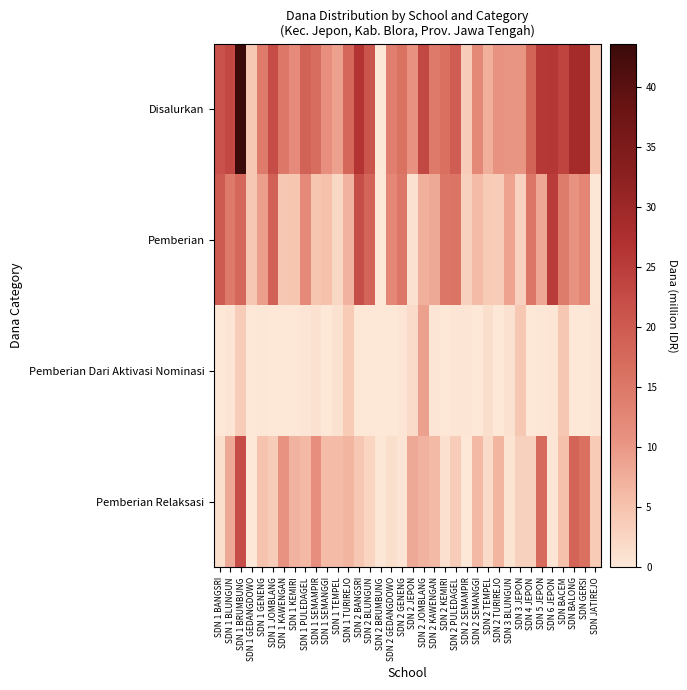

Rank the series by their average value, from highest to lowest.

Disalurkan, Pemberian, Pemberian Relaksasi, Pemberian Dari Aktivasi Nominasi